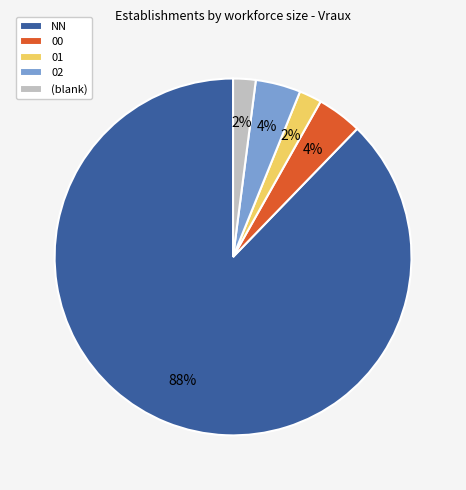

Approximately how many times larger is the value at (blank) compared to 02?

0.5